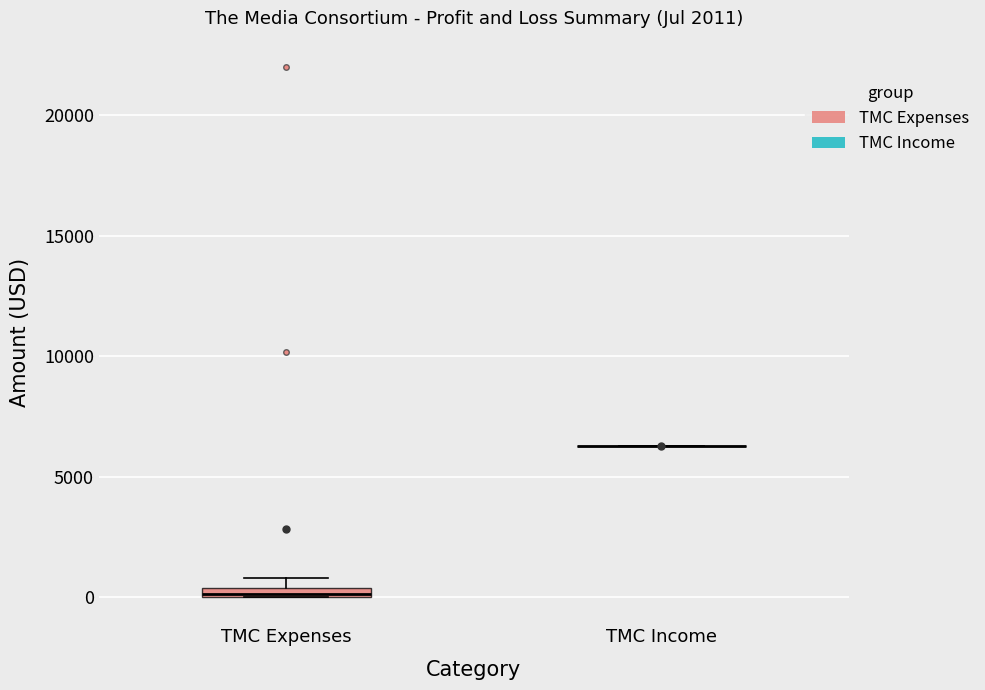

Where is the lower edge of the box for TMC Expenses on the y-axis? The values are not printed on the chart, so give them approximately, as read against the axis.

0